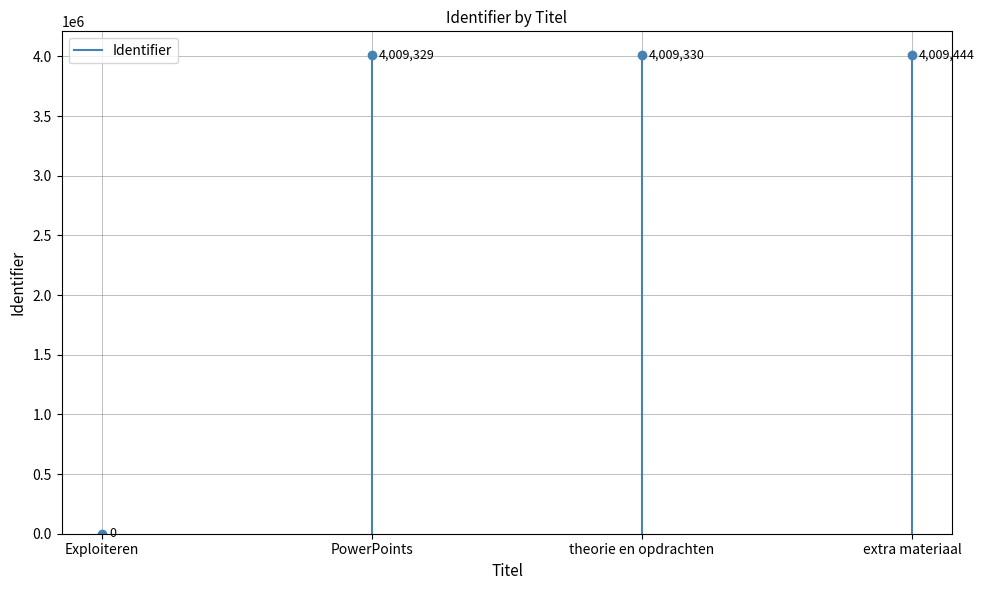

True or false: the data shows 0 at Exploiteren.

True